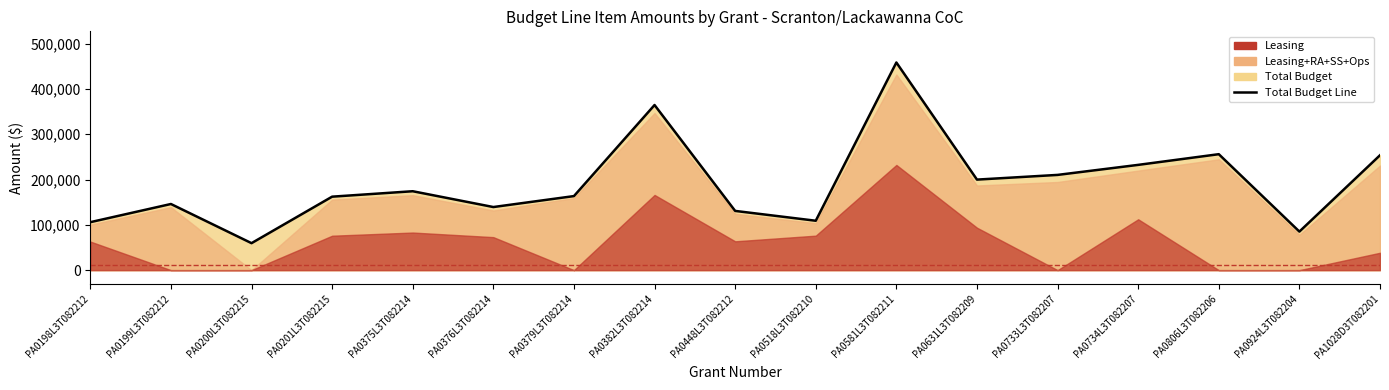

List the labels in order of value, largest first.

PA0581L3T082211, PA0382L3T082214, PA0806L3T082206, PA1028D3T082201, PA0734L3T082207, PA0733L3T082207, PA0631L3T082209, PA0375L3T082214, PA0379L3T082214, PA0201L3T082215, PA0199L3T082212, PA0376L3T082214, PA0448L3T082212, PA0518L3T082210, PA0198L3T082212, PA0924L3T082204, PA0200L3T082215